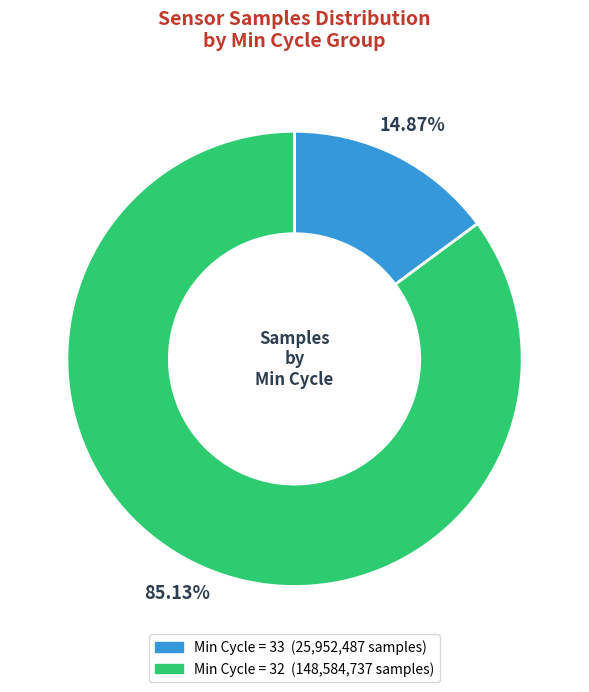

Does any single category account for the majority?

Yes